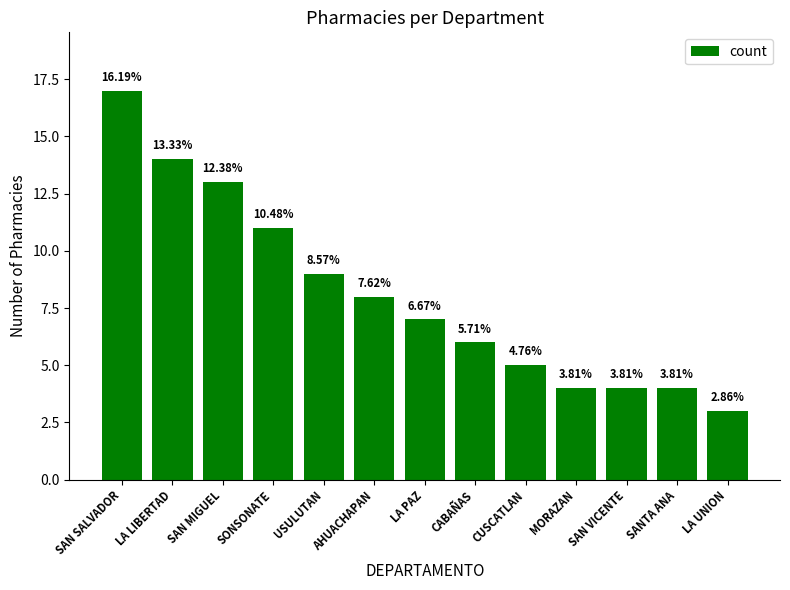

Are the bars horizontal?

No